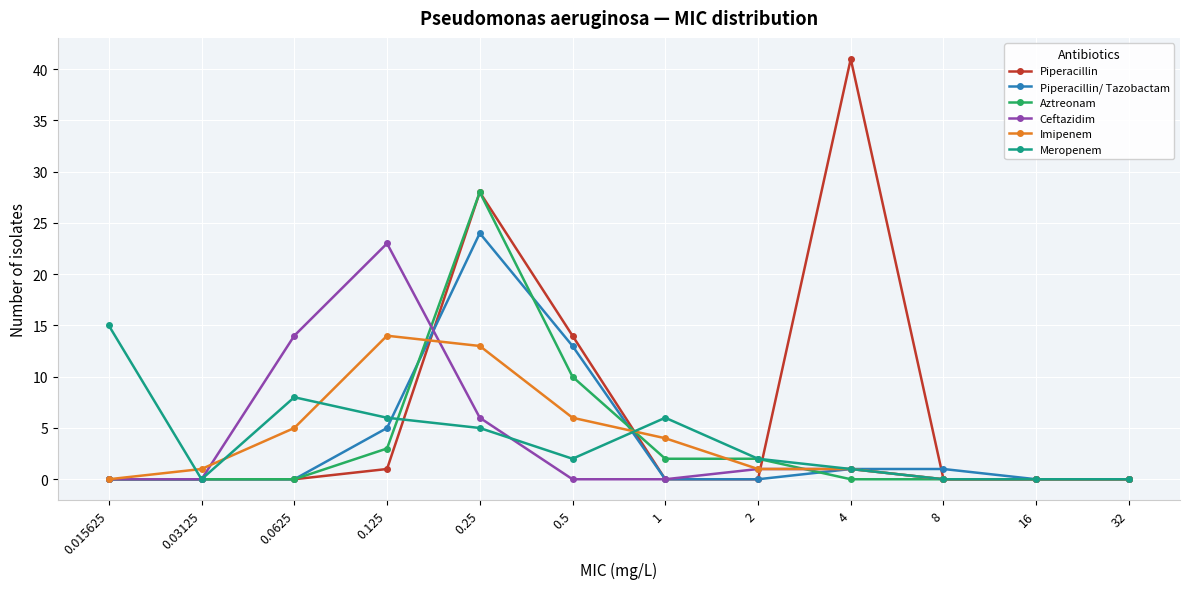

Which series changed the most between 0.015625 and 1?

Meropenem